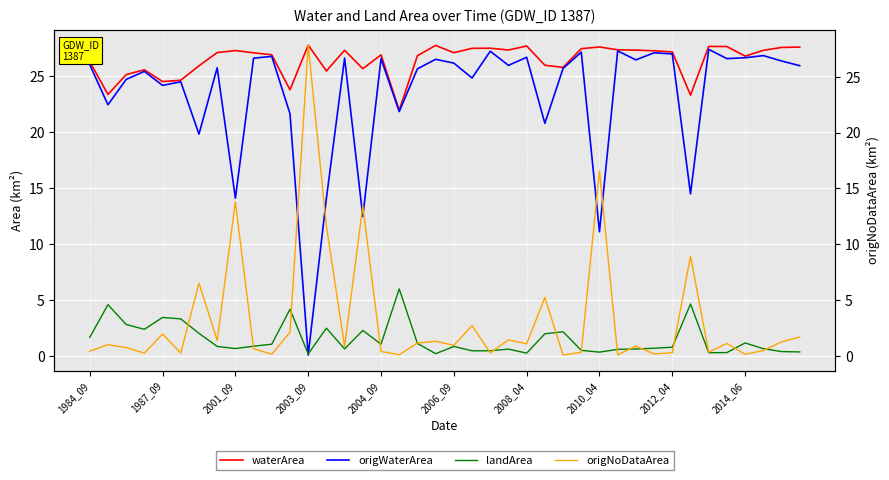

What is the sum of all origNoDataArea values?

130.8